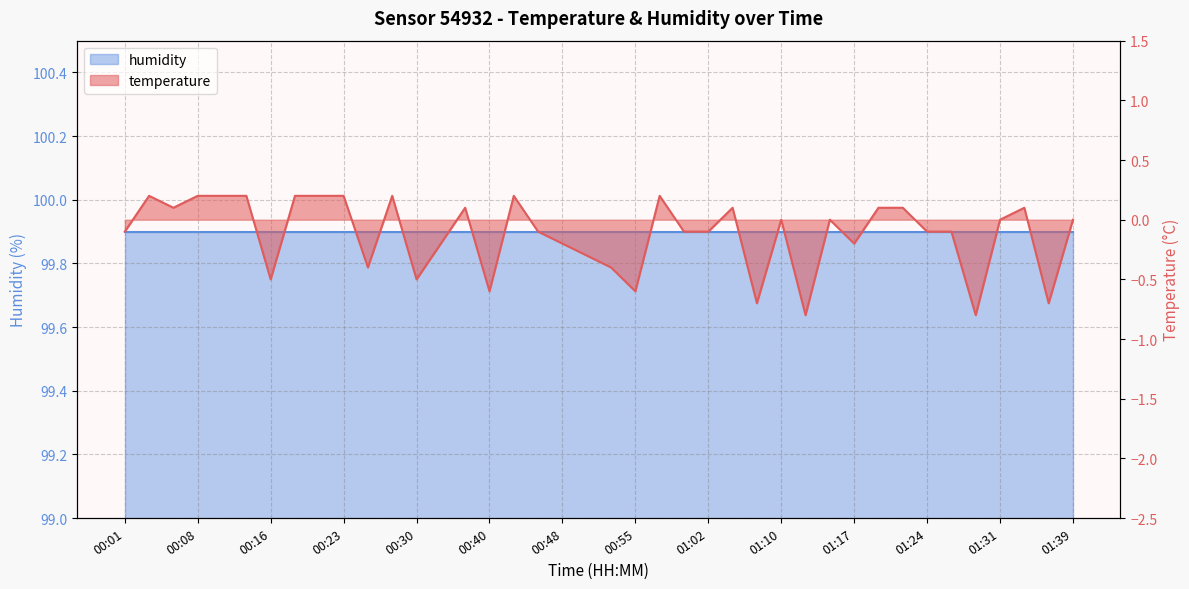

The value at 01:24 is -0.1. True or false?

True